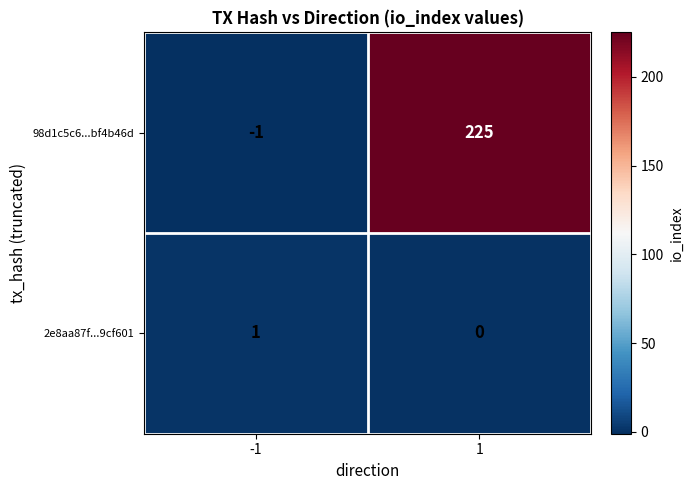

Reading left to right, extract all data points from this chart.

98d1c5c6...bf4b46d: -1=-1	1=225
2e8aa87f...9cf601: -1=1	1=0